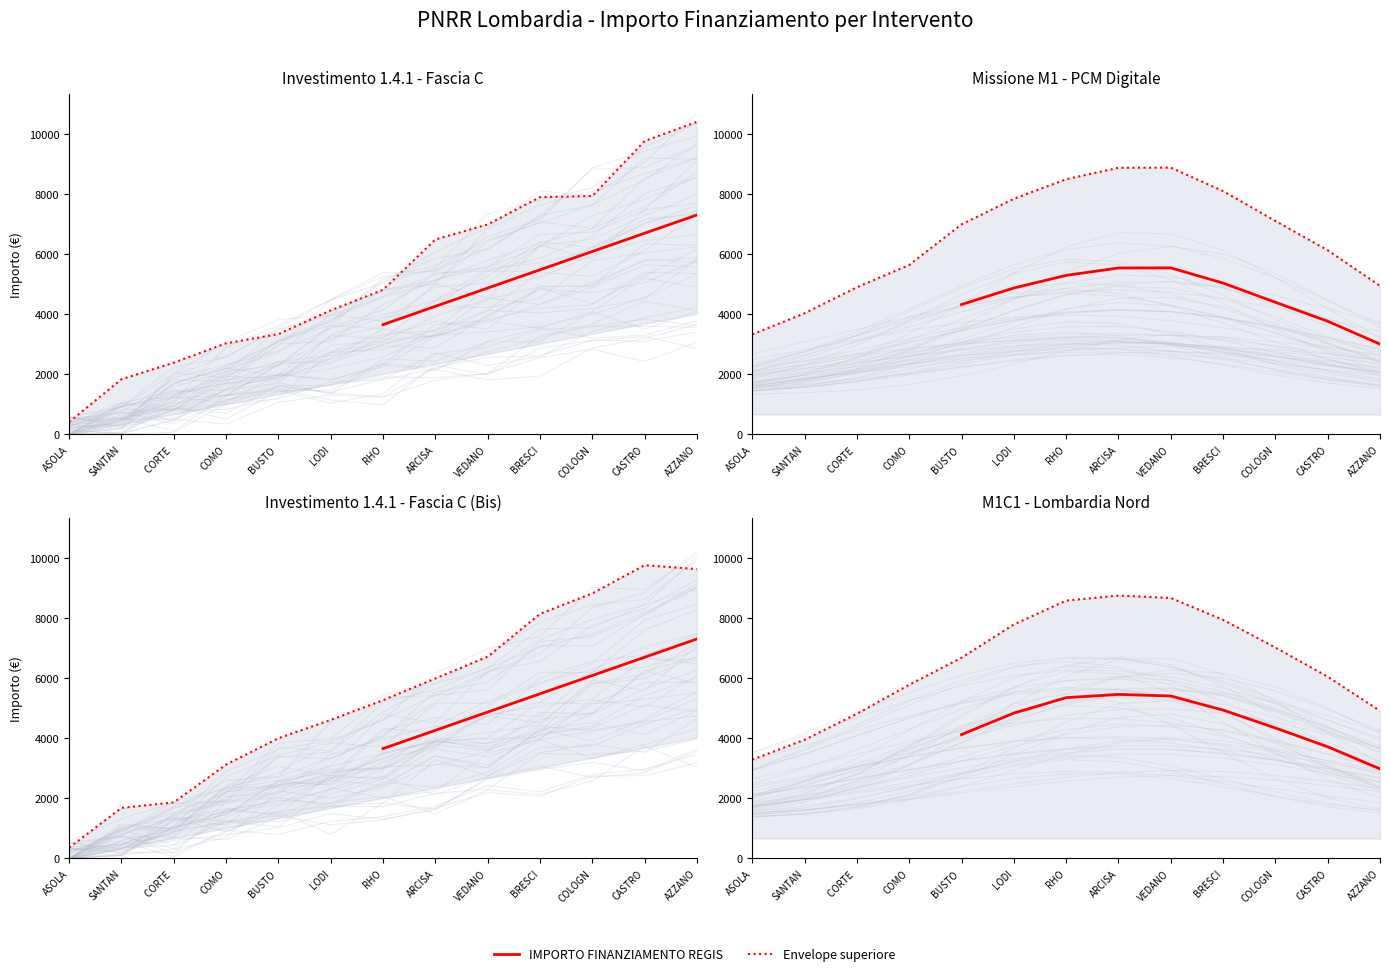

How many values exceed 4832?

5